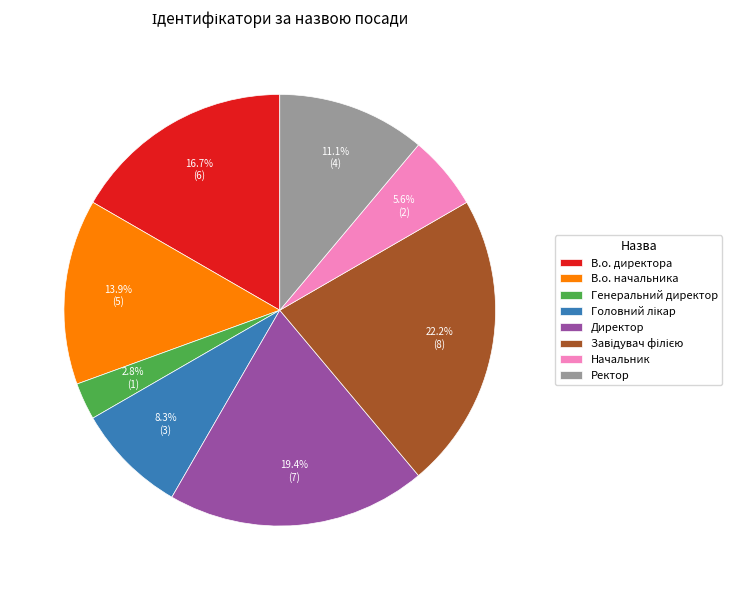

How much of the chart is everything except Генеральний директор?

97.2%